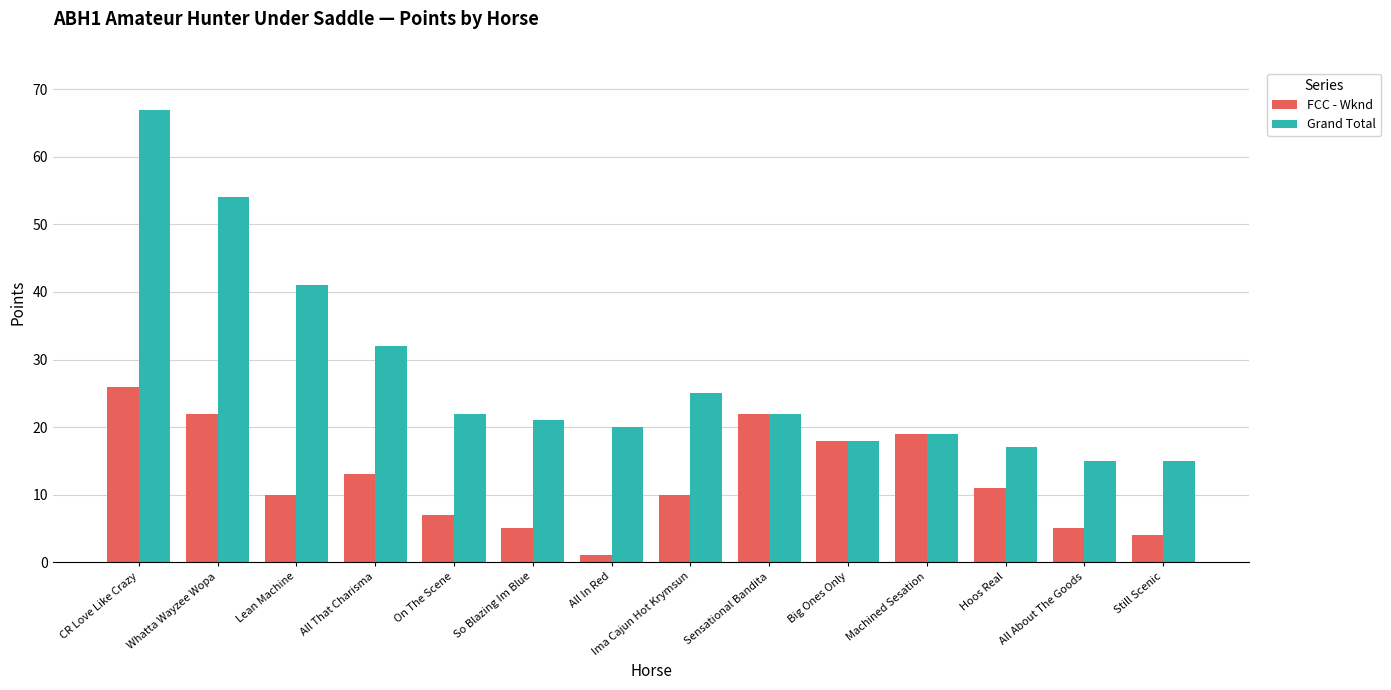

At which label does Grand Total reach its peak?

CR Love Like Crazy